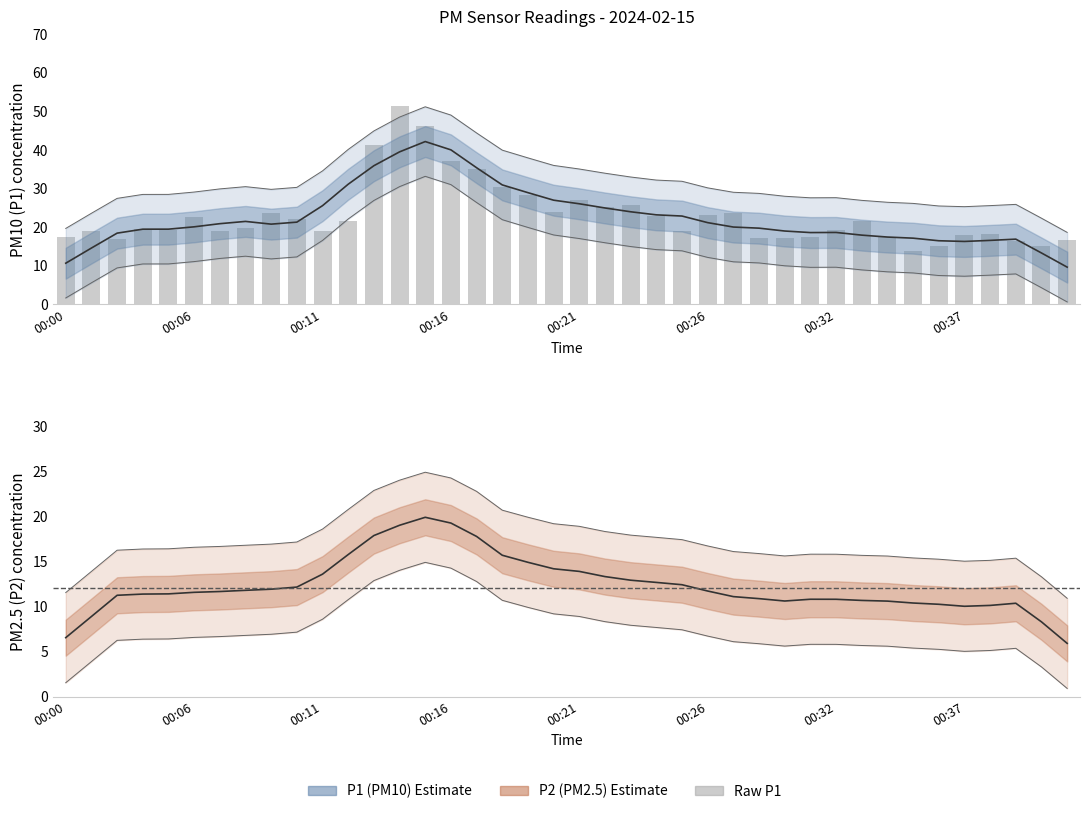

Between 31 and 00:32, which is larger?

00:32